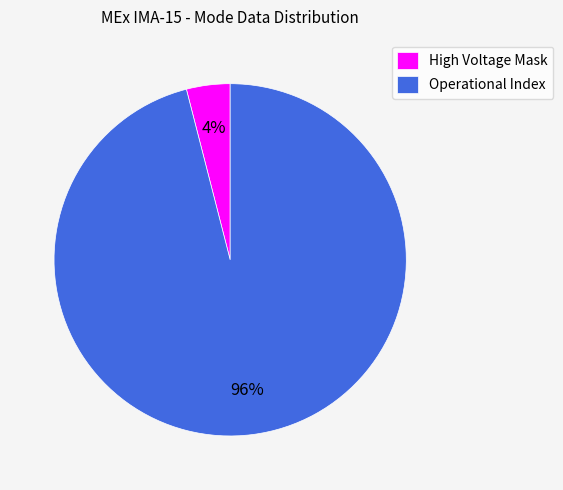

To the nearest percent, what is the difference between the largest and smallest slice percentages?

92%